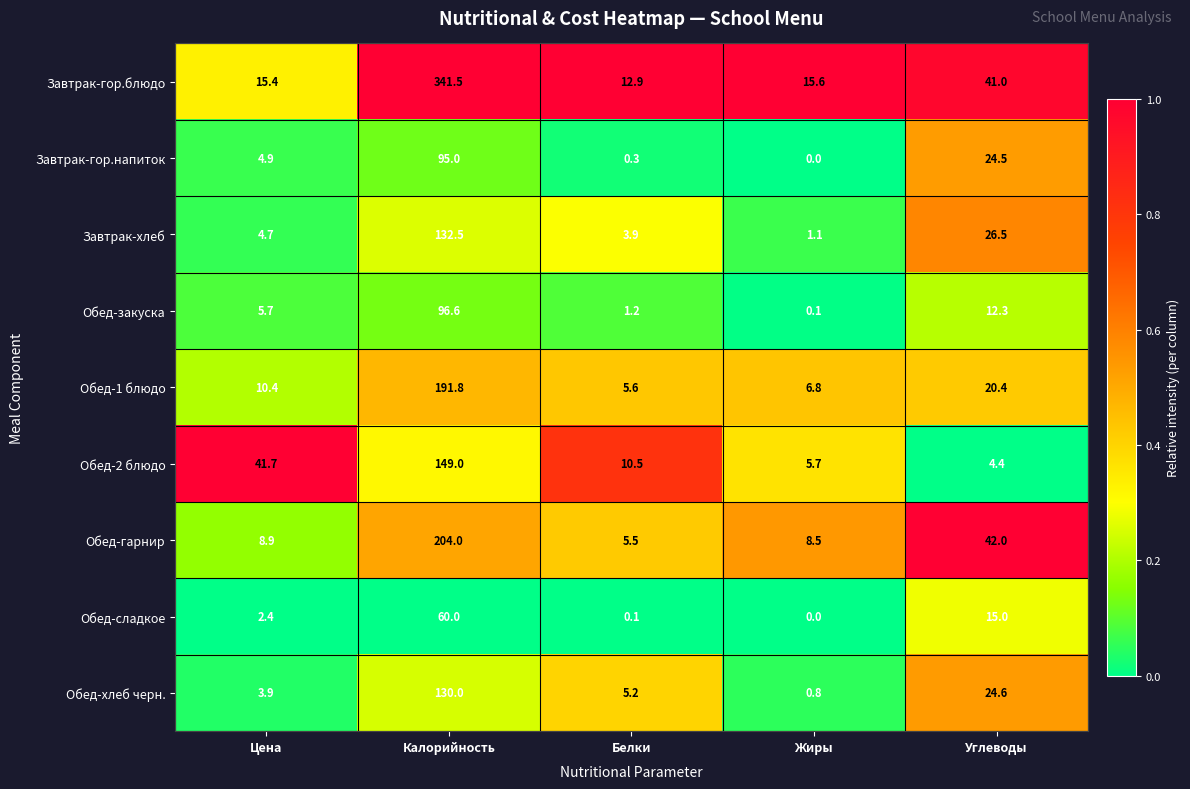

Which category has the highest value across all series?

Калорийность